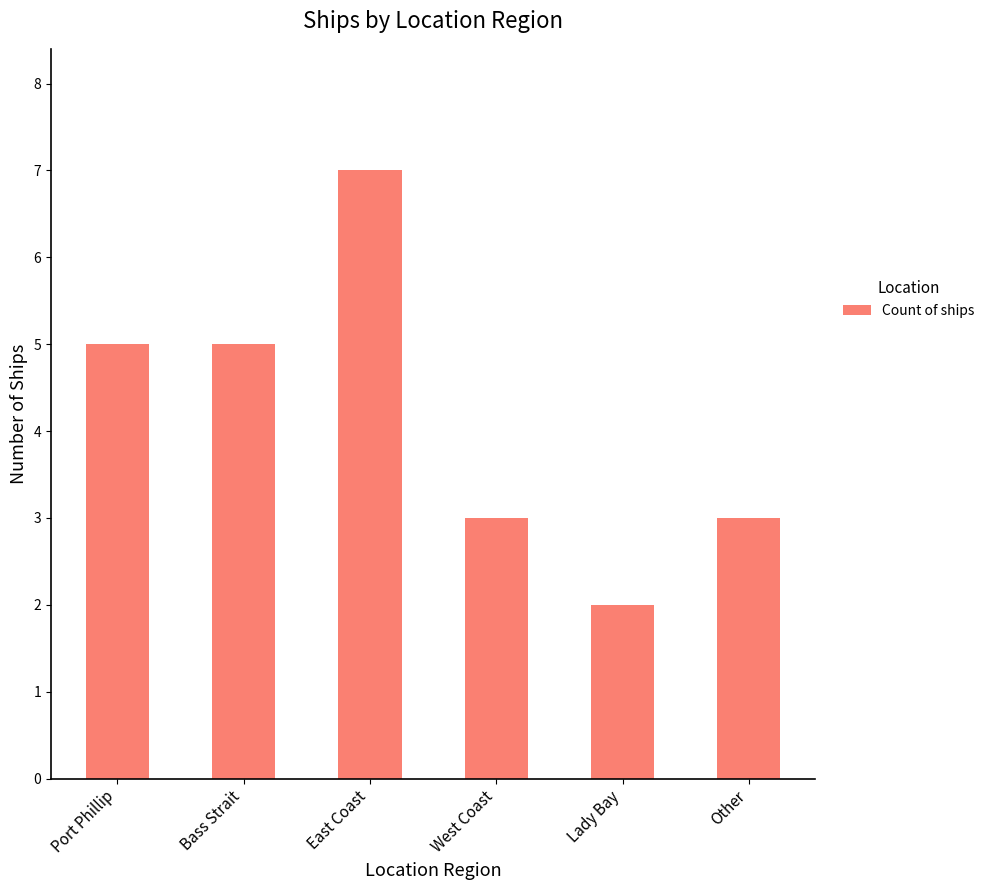

Reading left to right, list all the values displayed in this chart.

5	5	7	3	2	3